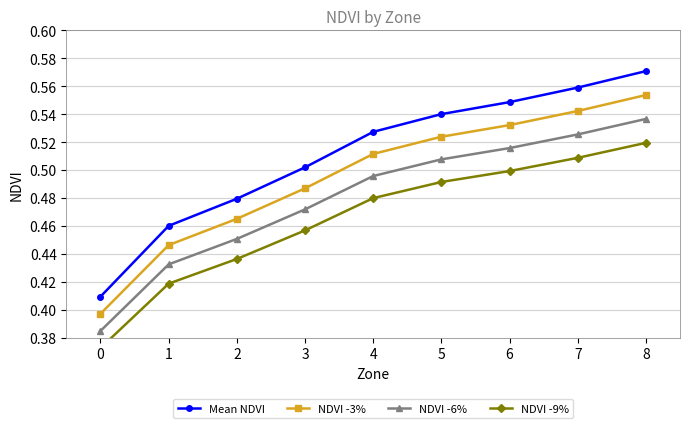

Reading left to right, transcribe all the data shown in this chart.

Mean NDVI: 0=0.4	1=0.5	2=0.5	3=0.5	4=0.5	5=0.5	6=0.5	7=0.6	8=0.6
NDVI -3%: 0=0.4	1=0.4	2=0.5	3=0.5	4=0.5	5=0.5	6=0.5	7=0.5	8=0.6
NDVI -6%: 0=0.4	1=0.4	2=0.5	3=0.5	4=0.5	5=0.5	6=0.5	7=0.5	8=0.5
NDVI -9%: 0=0.4	1=0.4	2=0.4	3=0.5	4=0.5	5=0.5	6=0.5	7=0.5	8=0.5